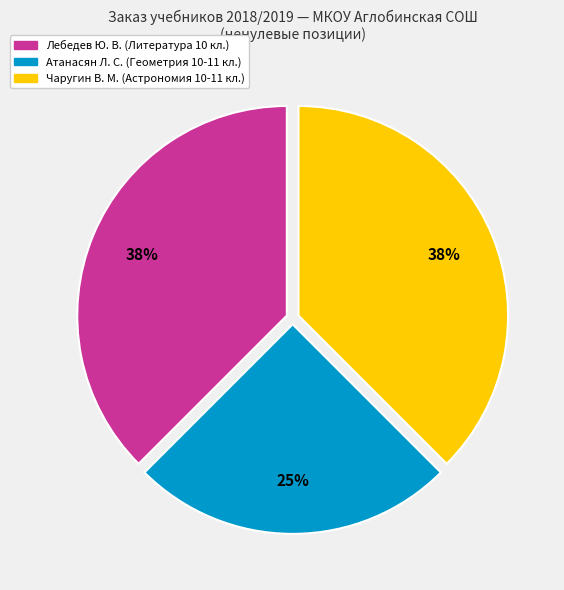

Is the sum of Лебедев Ю. В. (Литература 10 кл.) and Атанасян Л. С. (Геометрия 10-11 кл.) greater than half?

Yes